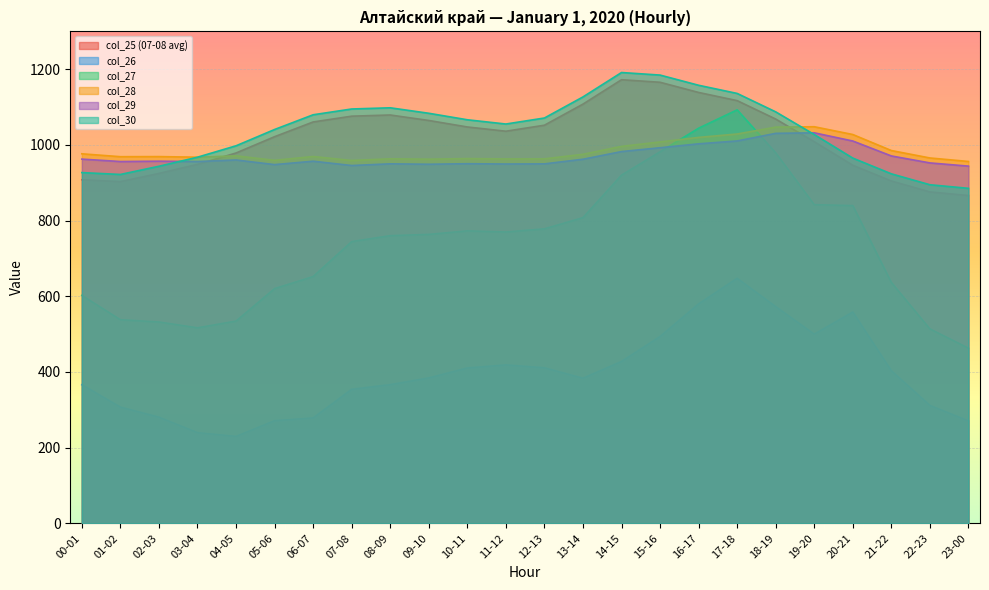

How many times do col_28 and col_30 cross each other?

1